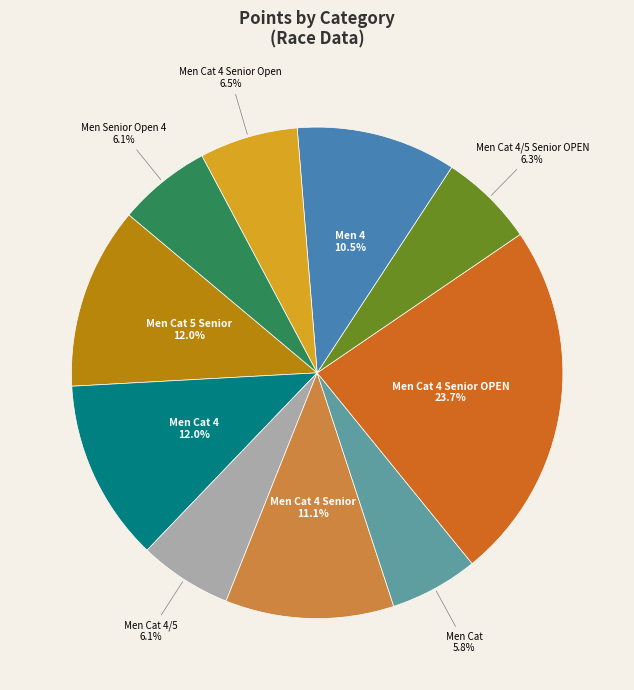

Is Men Cat 4 Senior OPEN the majority of the pie?

No